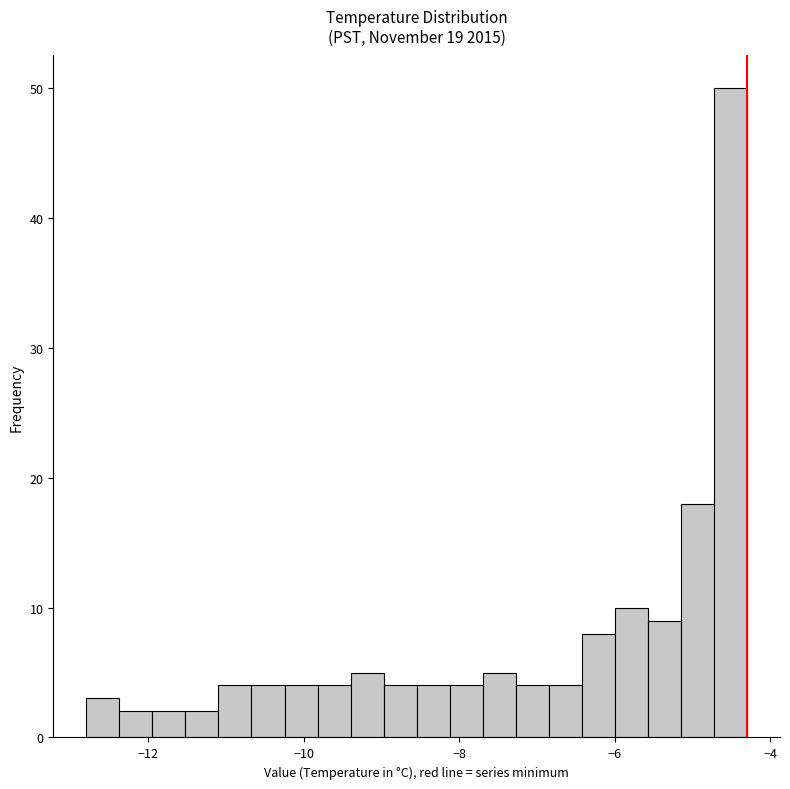

Read against the x-axis, roughly where is the centre of the tallest bar?

-4.6